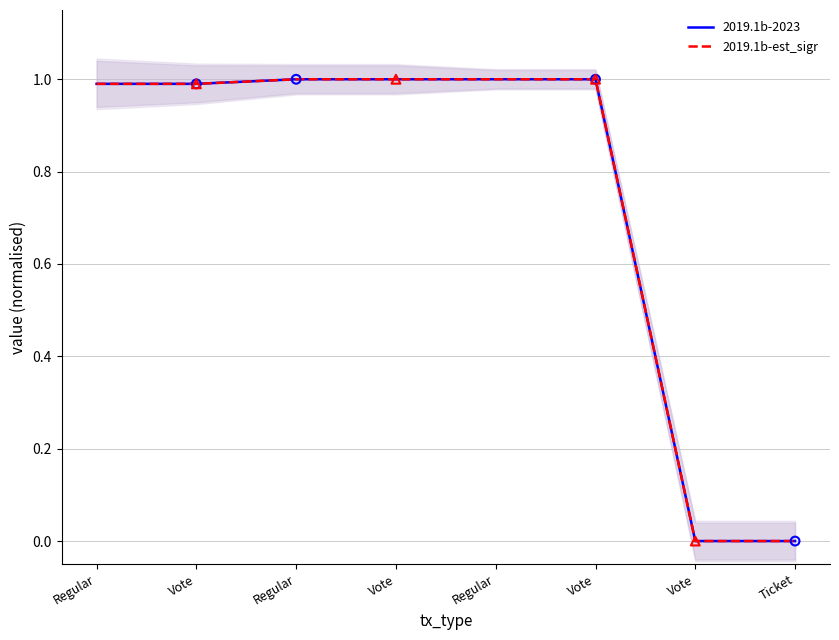

Which series reaches the maximum Y coordinate?

2019.1b-2023